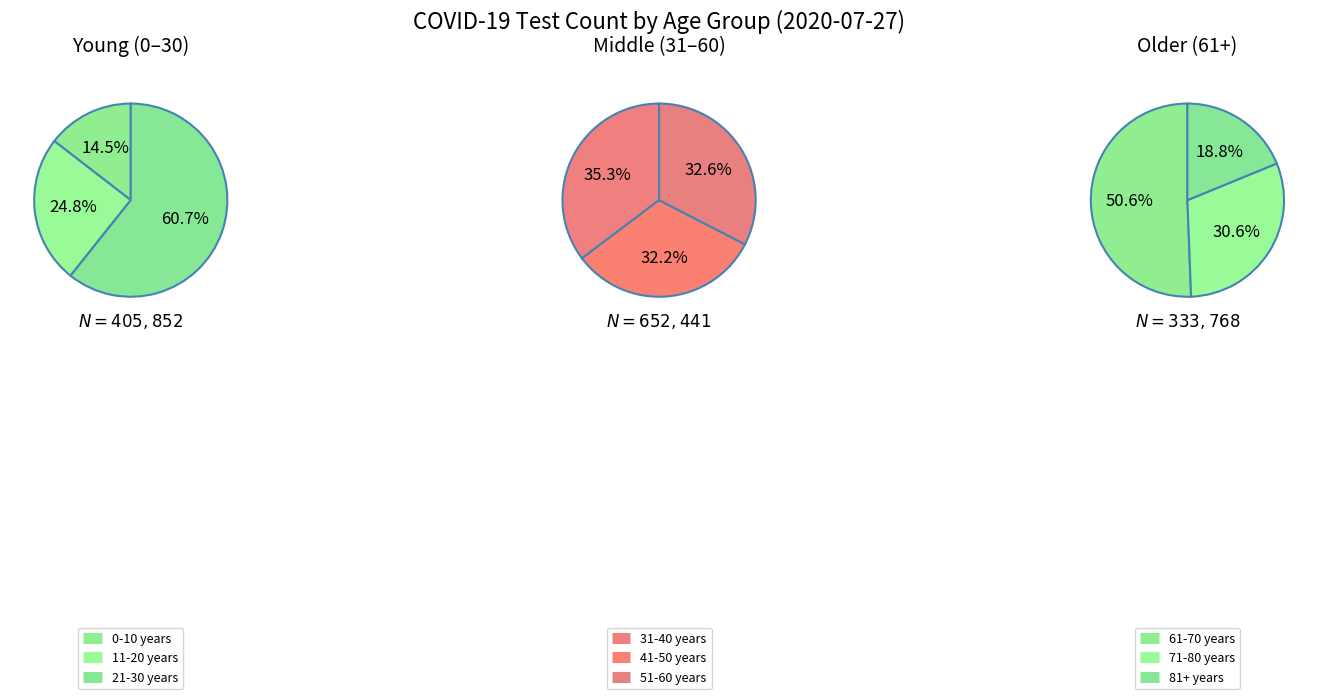

How many segments does this pie chart have?

9